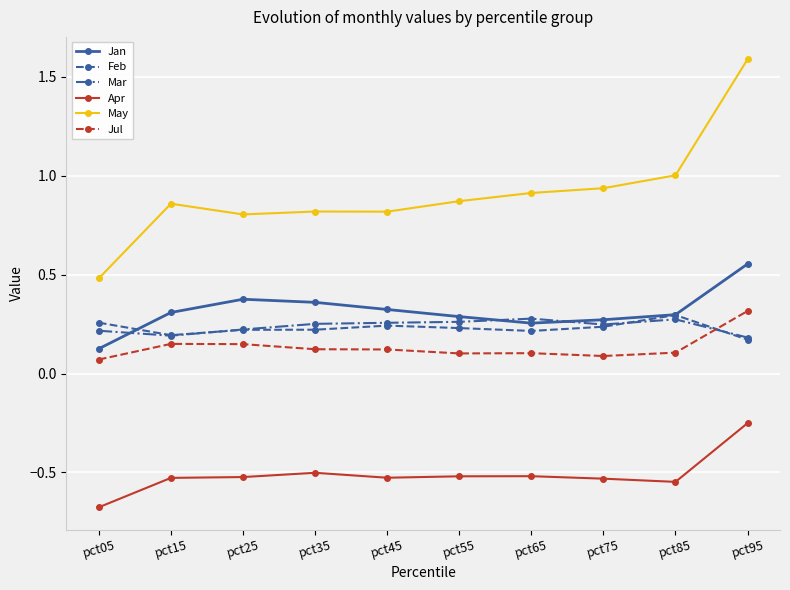

Count the number of categories in the chart.

10